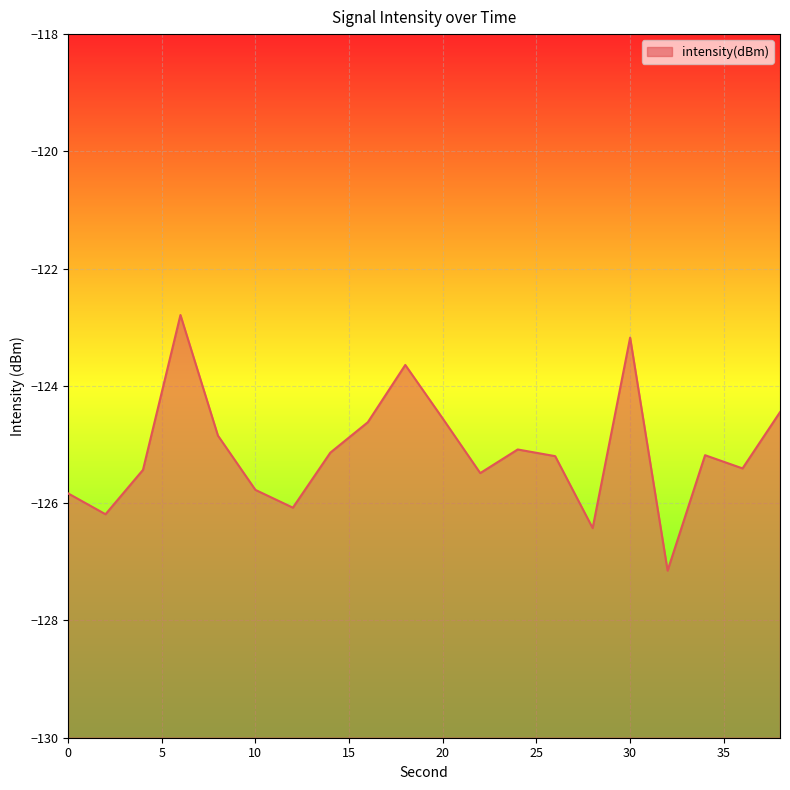

Reading right to left, list all the values displayed in this chart.

38=-124.4	36=-125.4	34=-125.2	32=-127.1	30=-123.2	28=-126.4	26=-125.2	24=-125.1	22=-125.5	20=-124.6	18=-123.6	16=-124.6	14=-125.1	12=-126.1	10=-125.8	8=-124.8	6=-122.8	4=-125.4	2=-126.2	0=-125.8